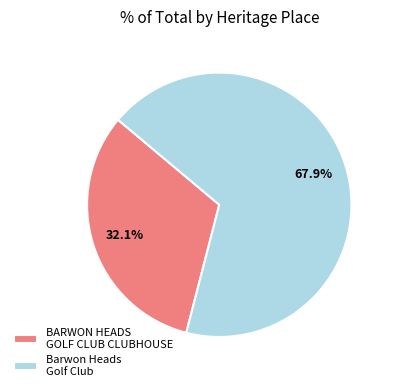

To the nearest percent, what is the difference between the BARWON HEADS GOLF CLUB CLUBHOUSE and Barwon Heads Golf Club slice percentages?

36%